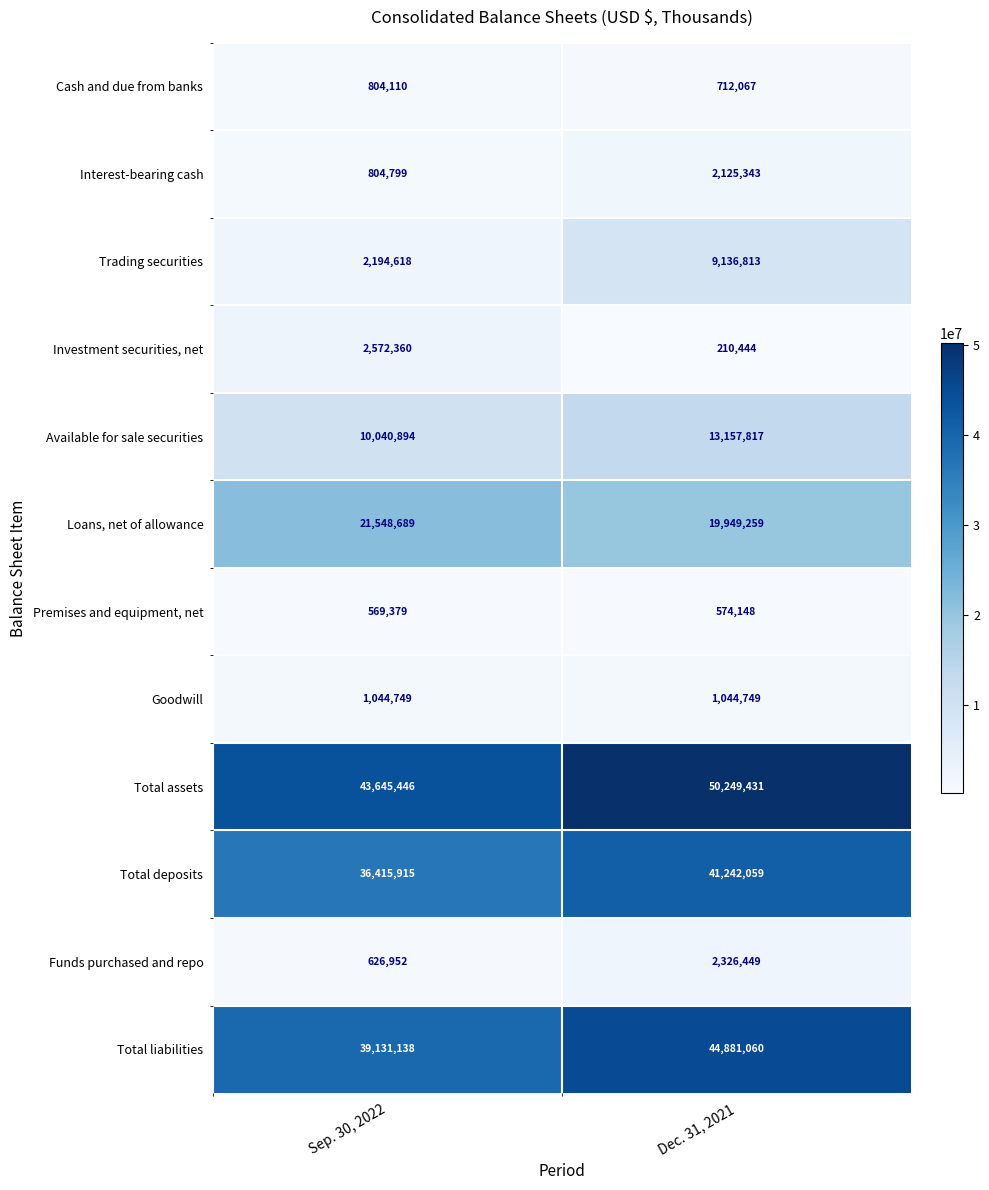

At which category is the sum across all series the highest?

Dec. 31, 2021